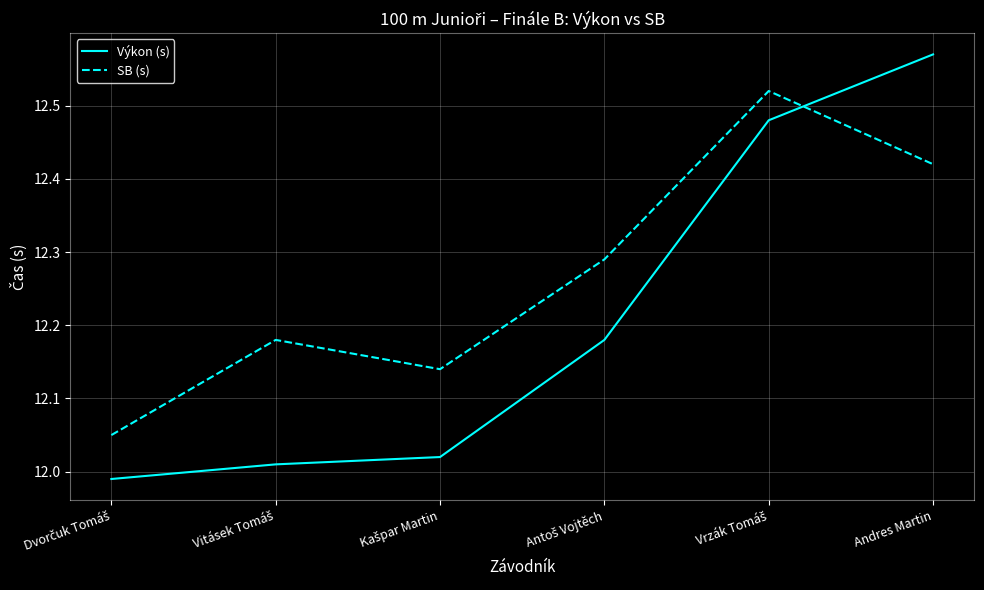

How many interior local valleys does the SB (s) series have?

1